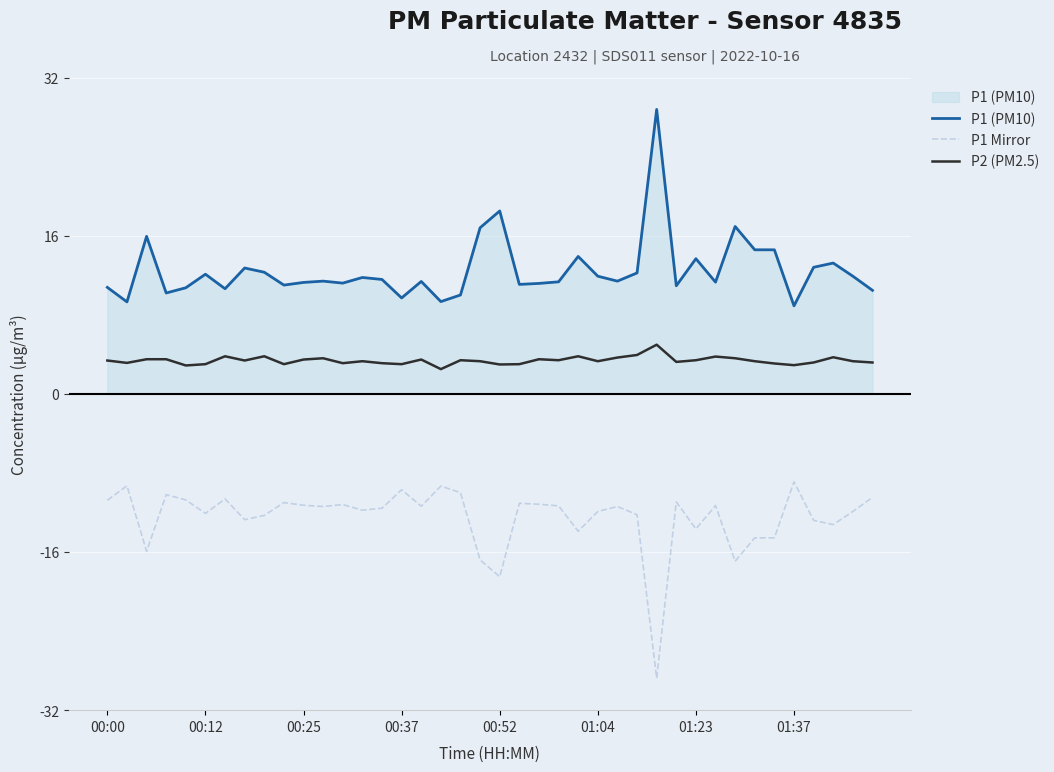

What is the difference between the maximum and minimum values in the P1 Mirror series?

19.9